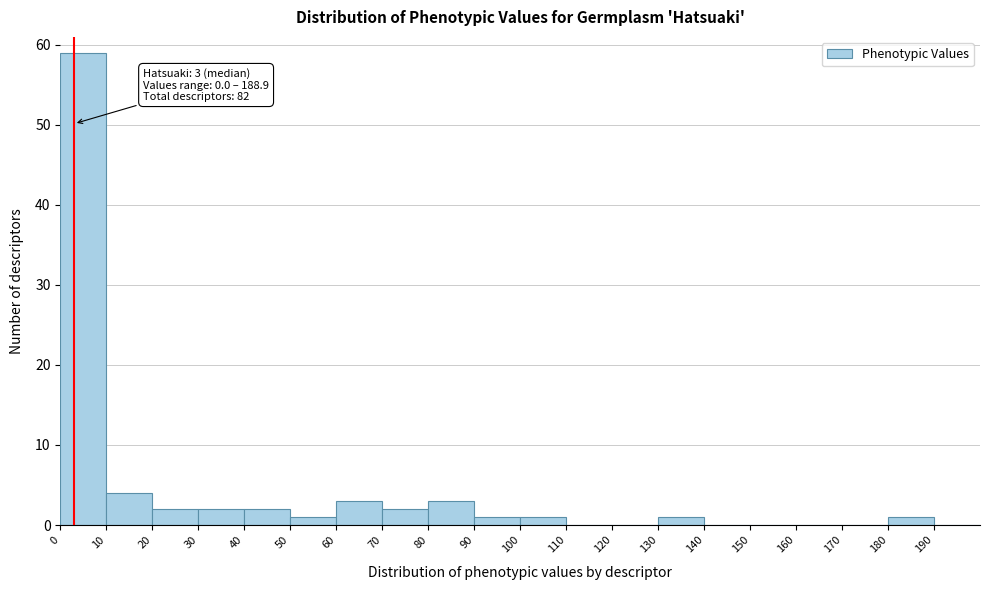

Over which range of the x-axis is the bar tallest?

0 to 10